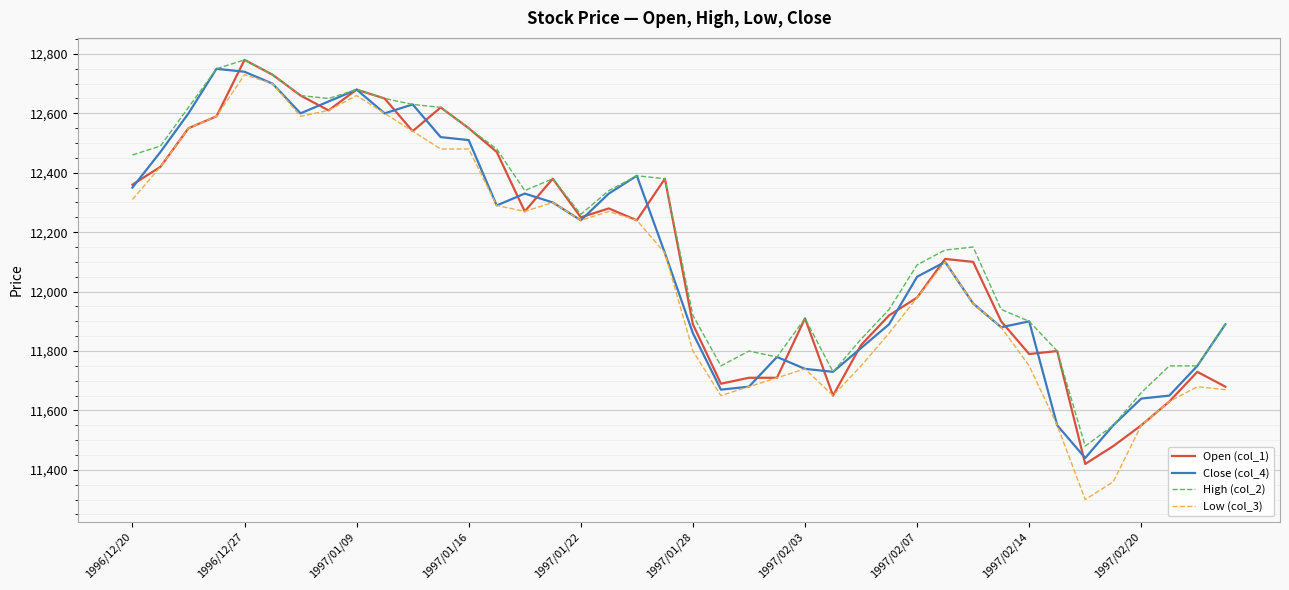

What is the highest value of the High (col_2) series?

12780